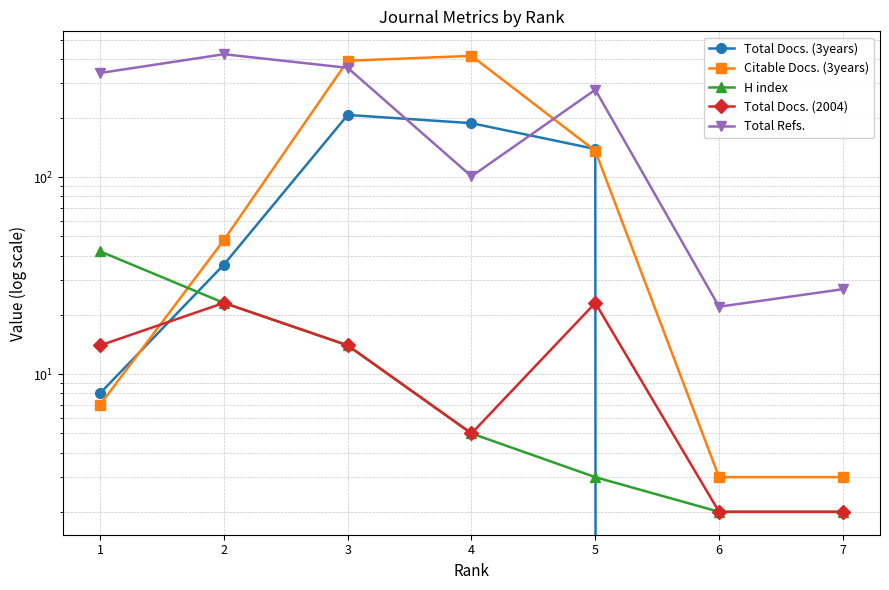

What is the average value of the Citable Docs. (3years) series?

143